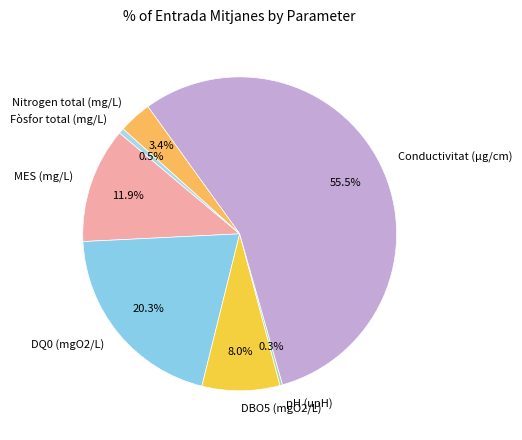

Which has a higher value, Conductivitat (µg/cm) or Nitrogen total (mg/L)?

Conductivitat (µg/cm)